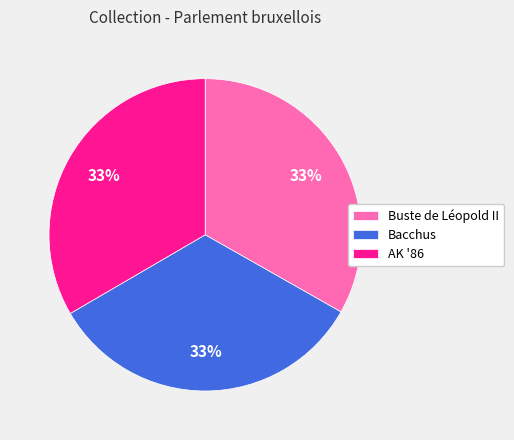

To the nearest percent, what is the combined percentage of Buste de Léopold II and AK '86?

67%